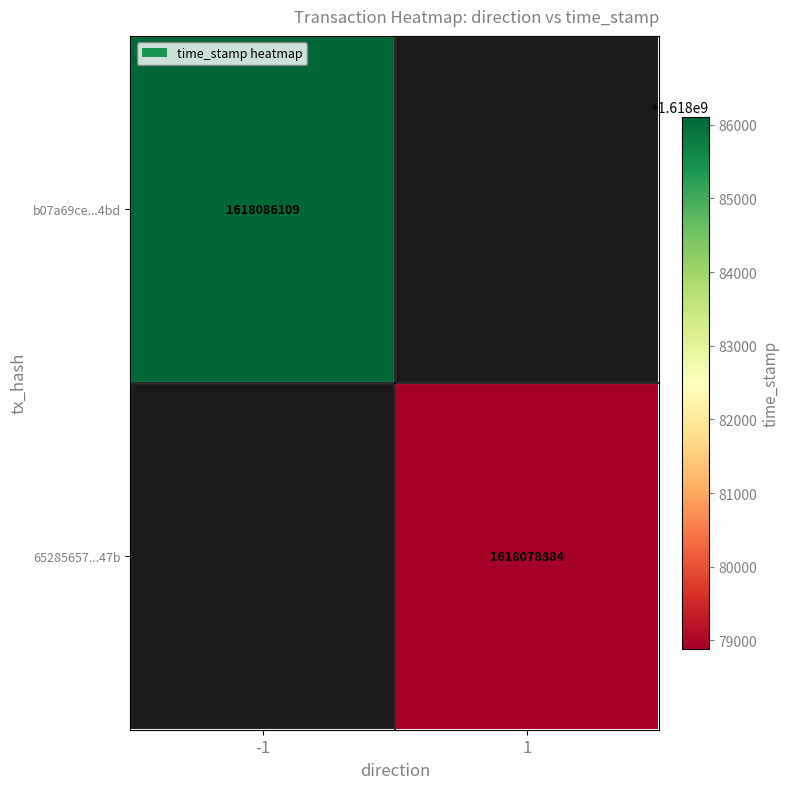

Is the value of b07a69ce...4bd at -1 greater than the value of 65285657...47b at 1?

Yes